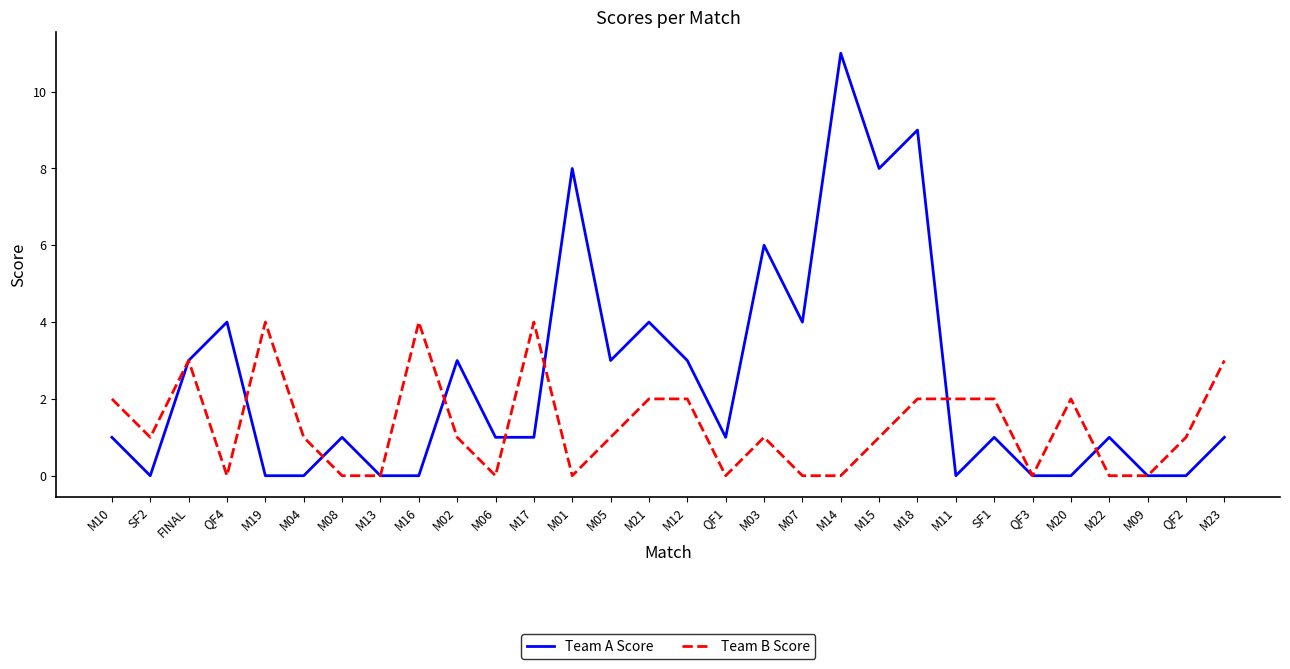

Between M03 and M20, which series saw the biggest shift?

Team A Score